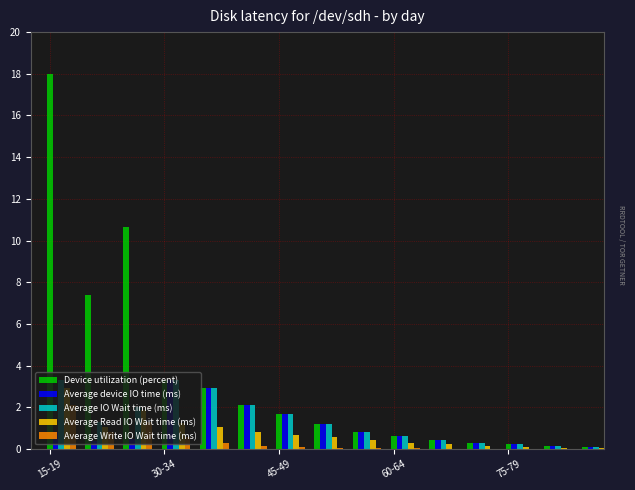

Which category has the highest value across all series?

15-19